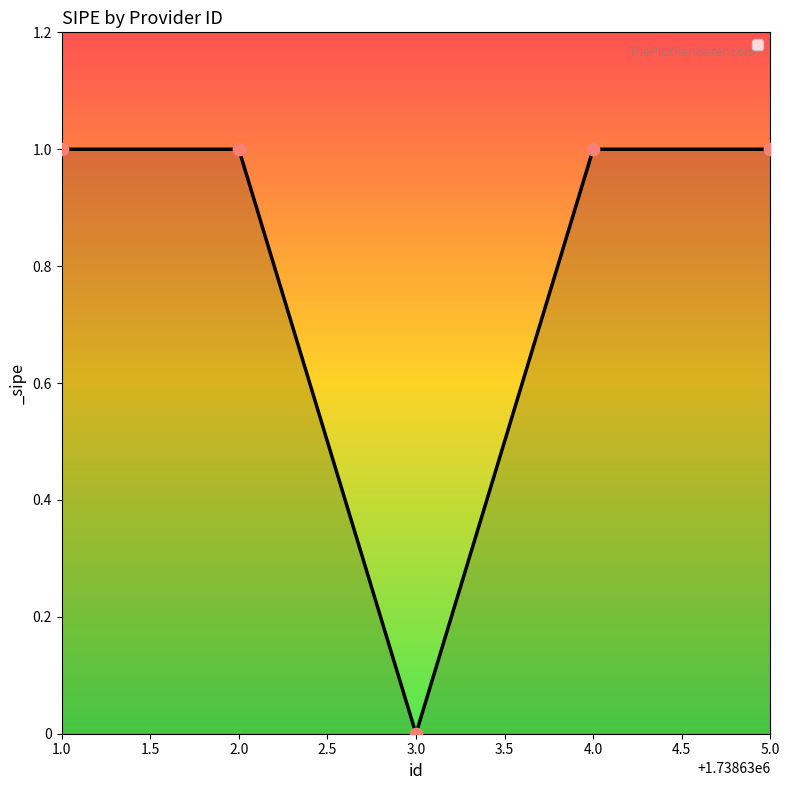

What is the ratio of the value at 2.0 to the value at 5.0?

1.0